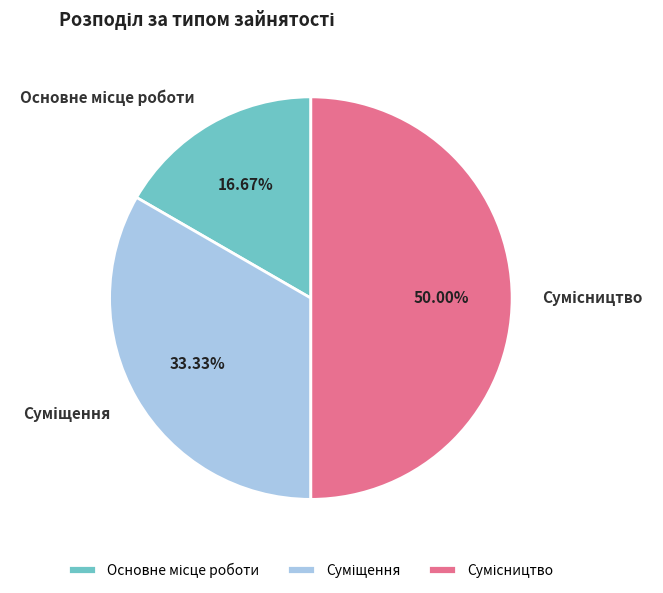

True or false: Основне місце роботи accounts for 25% of the total.

False